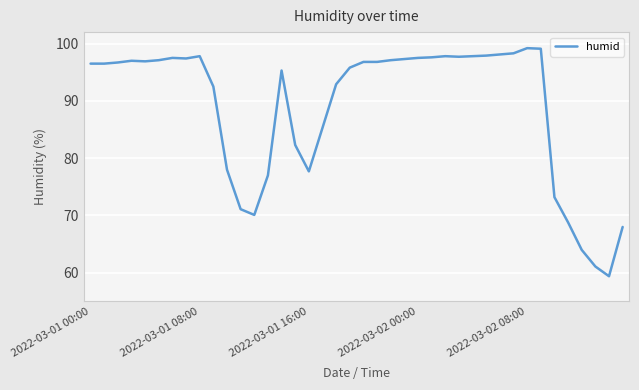

What is the greatest value displayed?

99.2